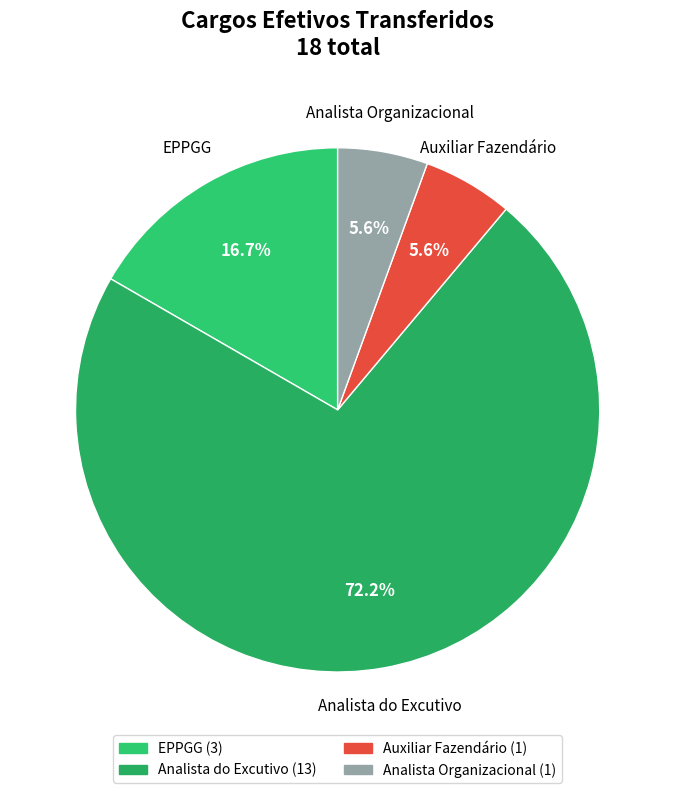

Which slice is the largest?

Analista do Excutivo